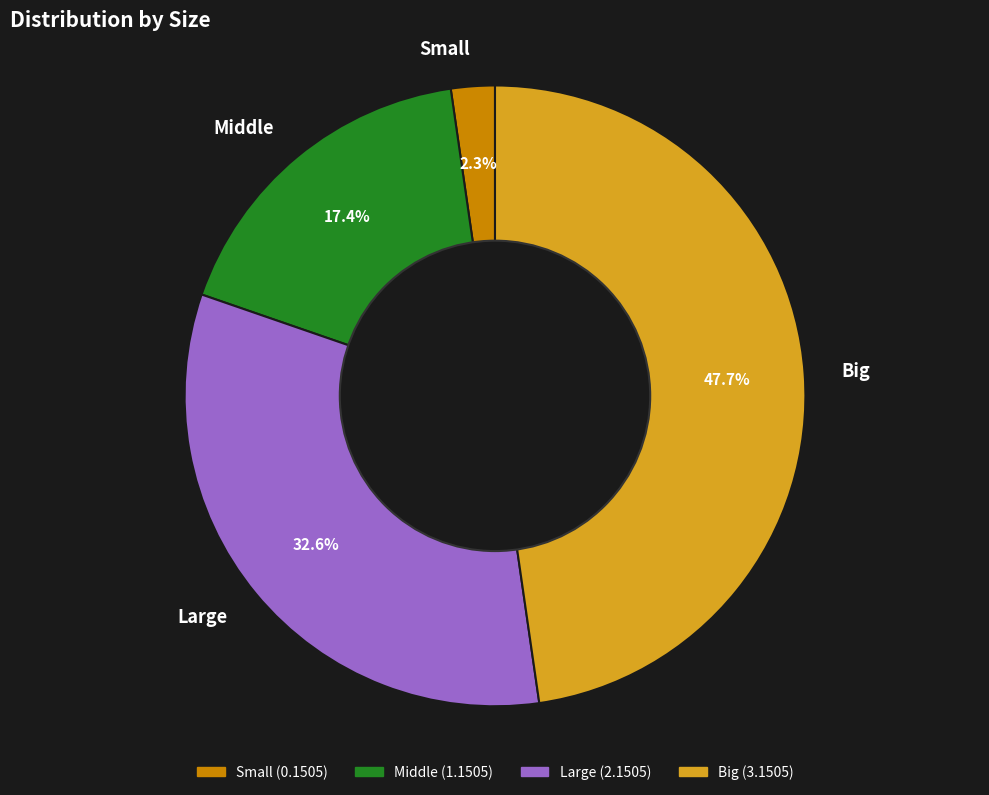

How much of the chart is everything except Small?

97.7%